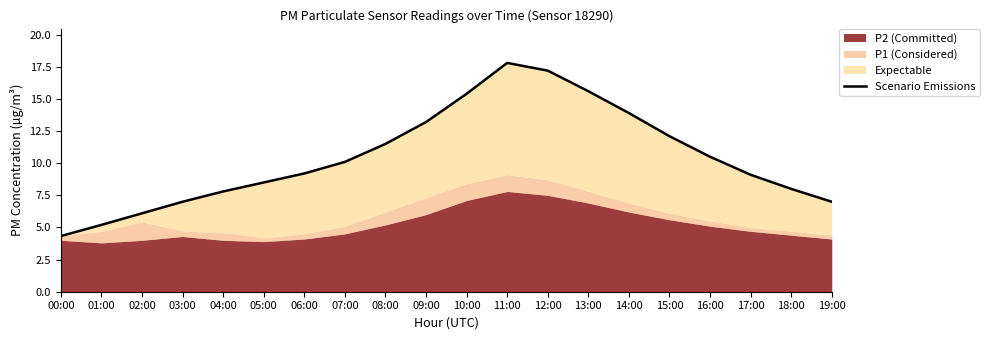

Reading right to left, extract all data points from this chart.

19:00=7.0	18:00=8.0	17:00=9.1	16:00=10.5	15:00=12.1	14:00=13.9	13:00=15.6	12:00=17.2	11:00=17.8	10:00=15.4	09:00=13.2	08:00=11.5	07:00=10.1	06:00=9.2	05:00=8.5	04:00=7.8	03:00=7.0	02:00=6.1	01:00=5.2	00:00=4.3